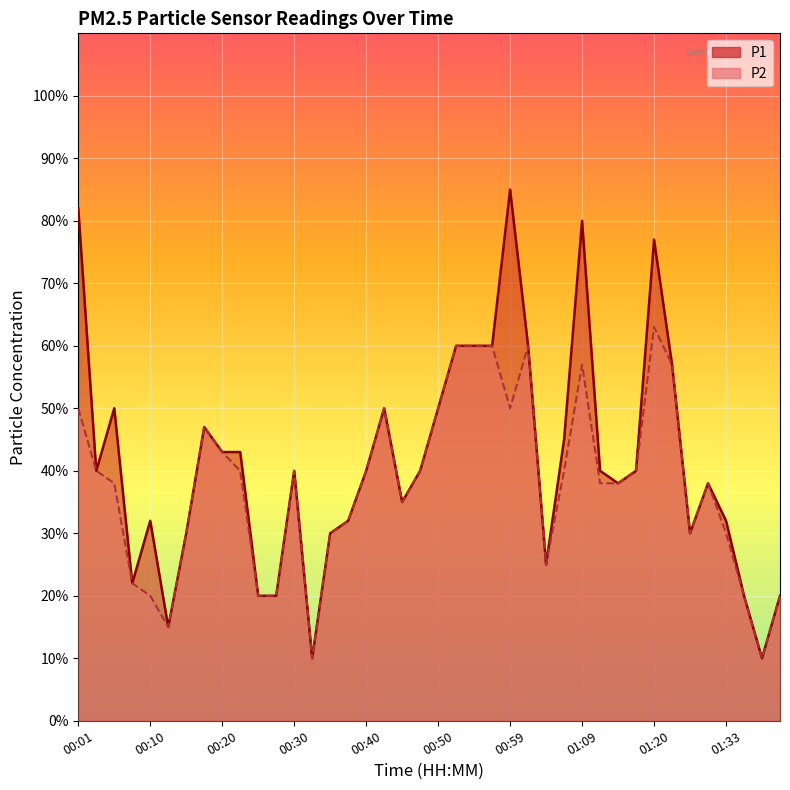

Reading left to right, extract all data points from this chart.

P1: 00:01=0.8	00:03=0.4	00:05=0.5	00:08=0.2	00:10=0.3	00:13=0.1	00:15=0.3	00:18=0.5	00:20=0.4	00:23=0.4	00:25=0.2	00:28=0.2	00:30=0.4	00:32=0.1	00:35=0.3	00:37=0.3	00:40=0.4	00:42=0.5	00:45=0.3	00:47=0.4	00:50=0.5	00:52=0.6	00:55=0.6	00:57=0.6	00:59=0.8	01:02=0.6	01:04=0.2	01:07=0.5	01:09=0.8	01:12=0.4	01:14=0.4	01:17=0.4	01:20=0.8	01:22=0.6	01:25=0.3	01:30=0.4	01:33=0.3	01:35=0.2	01:38=0.1	01:40=0.2
P2: 00:01=0.5	00:03=0.4	00:05=0.4	00:08=0.2	00:10=0.2	00:13=0.1	00:15=0.3	00:18=0.5	00:20=0.4	00:23=0.4	00:25=0.2	00:28=0.2	00:30=0.4	00:32=0.1	00:35=0.3	00:37=0.3	00:40=0.4	00:42=0.5	00:45=0.3	00:47=0.4	00:50=0.5	00:52=0.6	00:55=0.6	00:57=0.6	00:59=0.5	01:02=0.6	01:04=0.2	01:07=0.4	01:09=0.6	01:12=0.4	01:14=0.4	01:17=0.4	01:20=0.6	01:22=0.6	01:25=0.3	01:30=0.4	01:33=0.3	01:35=0.2	01:38=0.1	01:40=0.2